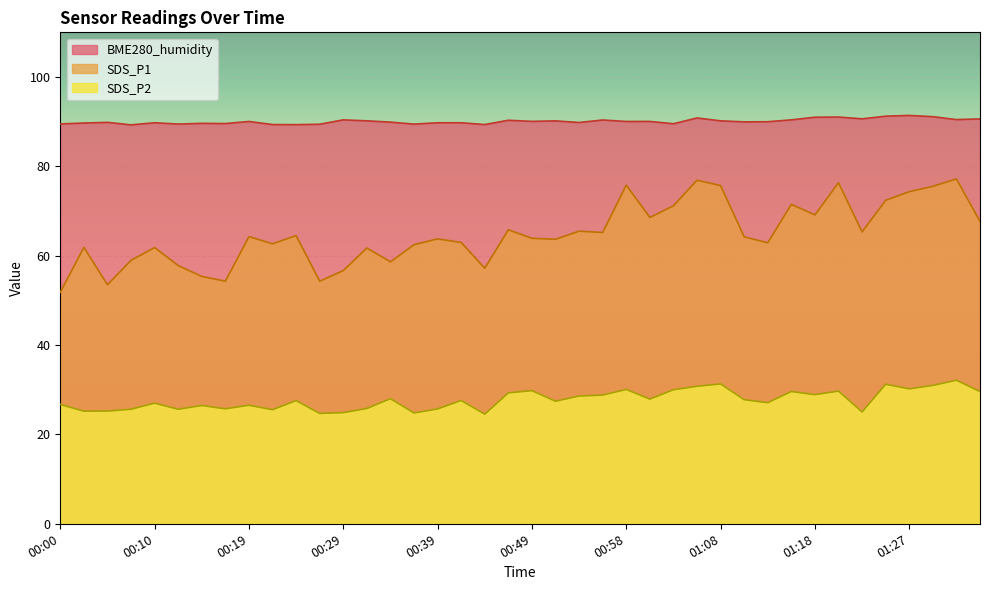

Which series has the largest range (max minus min)?

SDS_P1